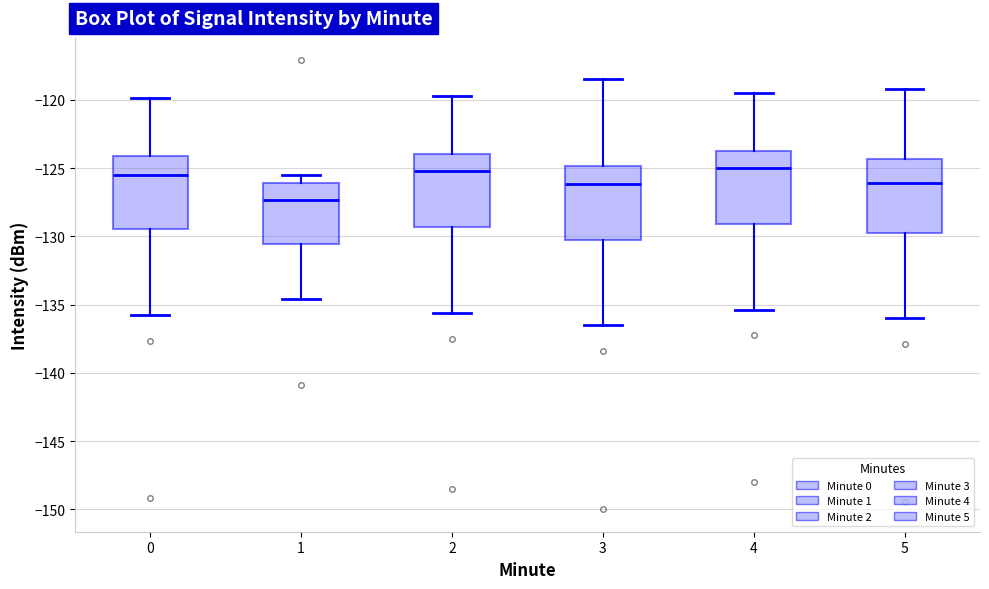

Where does the upper whisker of the box at x = 5 end on the y-axis? The values are not printed on the chart, so give them approximately, as read against the axis.

-119.0